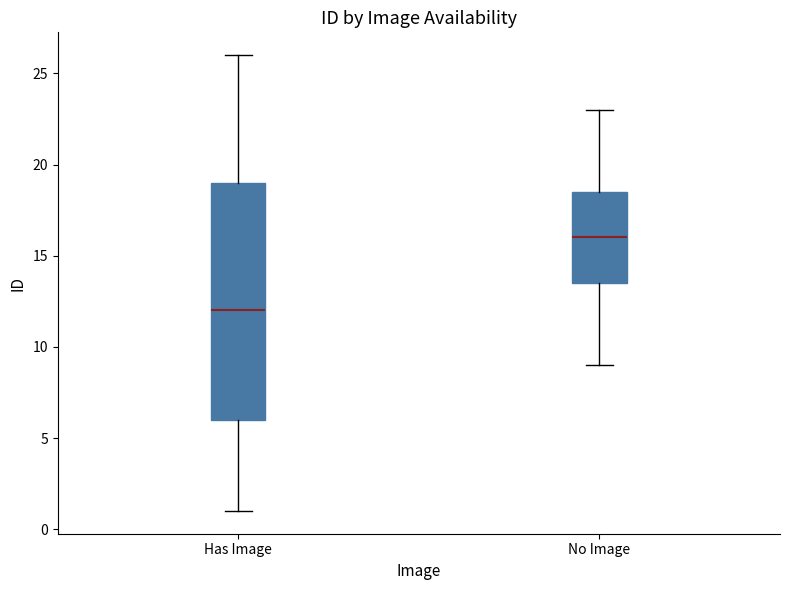

Reading left to right, read every box against the y-axis: the position of its median line, the range the box covers, and the ends of its whiskers. The values are not printed on the chart, so give them approximately, as read against the axis.

Has Image: median 12.0, box 6.0 to 19.0, whiskers 1.0 to 26.0
No Image: median 16.0, box 13.5 to 18.5, whiskers 9.0 to 23.0